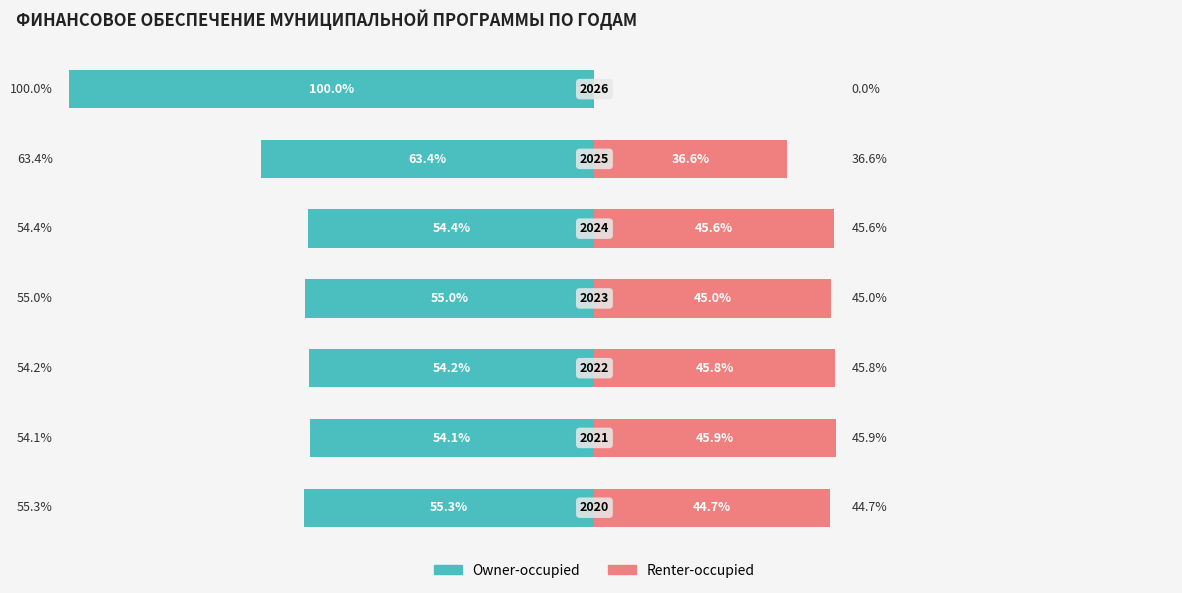

Does the chart contain stacked bars?

No